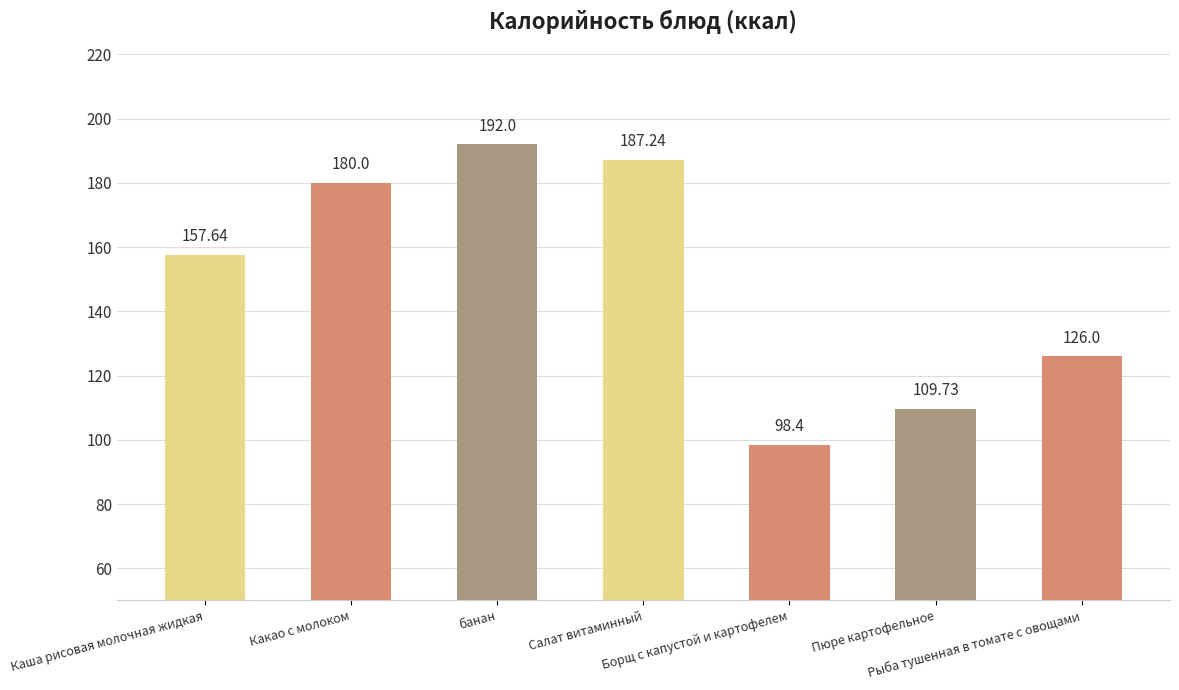

Are the bars grouped side by side (vs. stacked)?

No